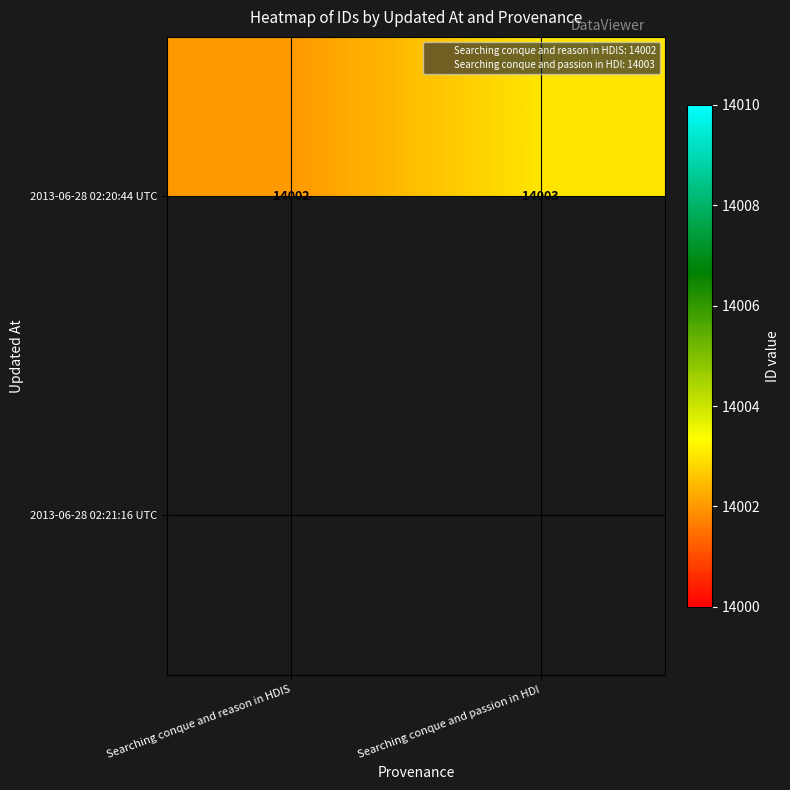

Rank the series at Searching conque and reason in HDIS from highest to lowest value.

2013-06-28 02:20:44 UTC, 2013-06-28 02:21:16 UTC